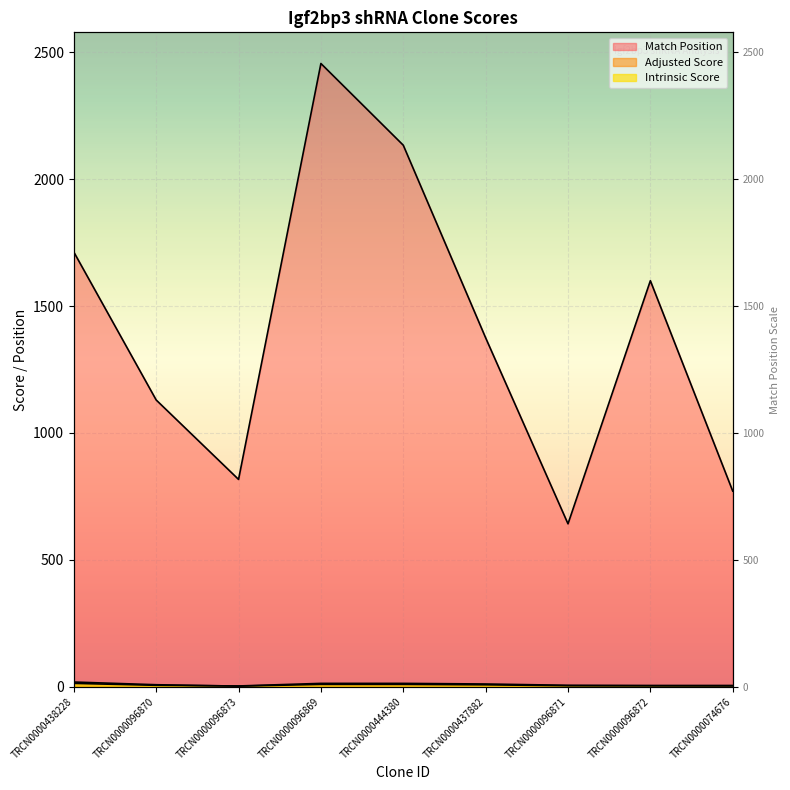

List the series in order of their peak value, highest first.

Match Position, Adjusted Score, Intrinsic Score